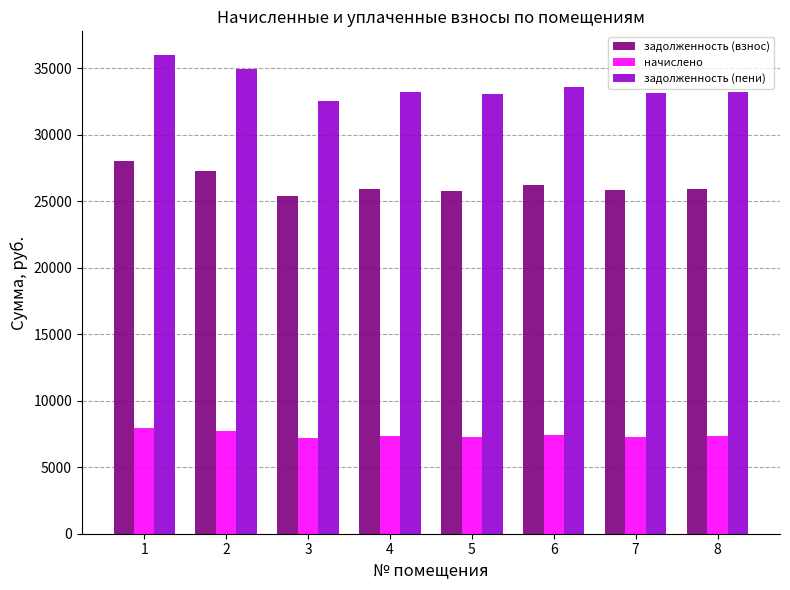

What is the total value across all series at 5?

66177.4